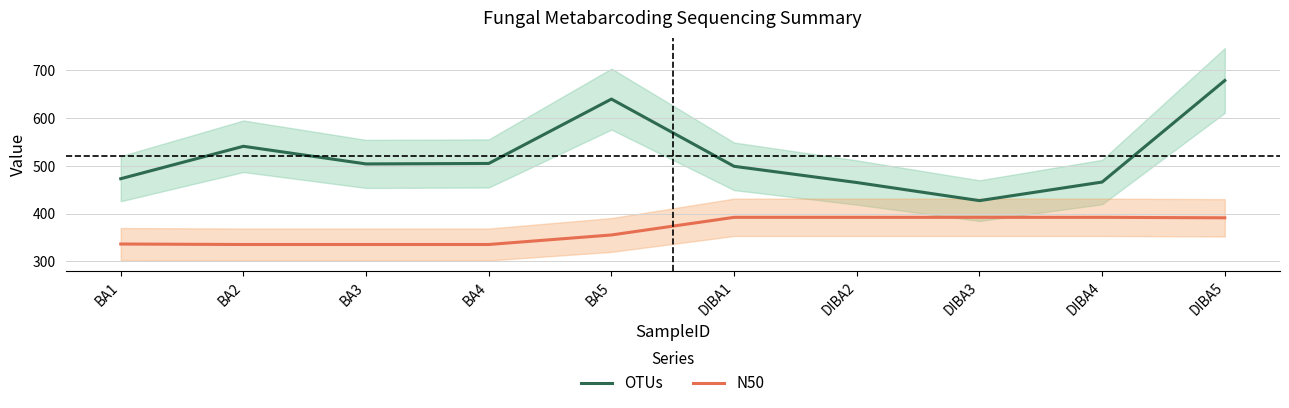

The N50 series shows 392 at DIBA2. True or false?

True